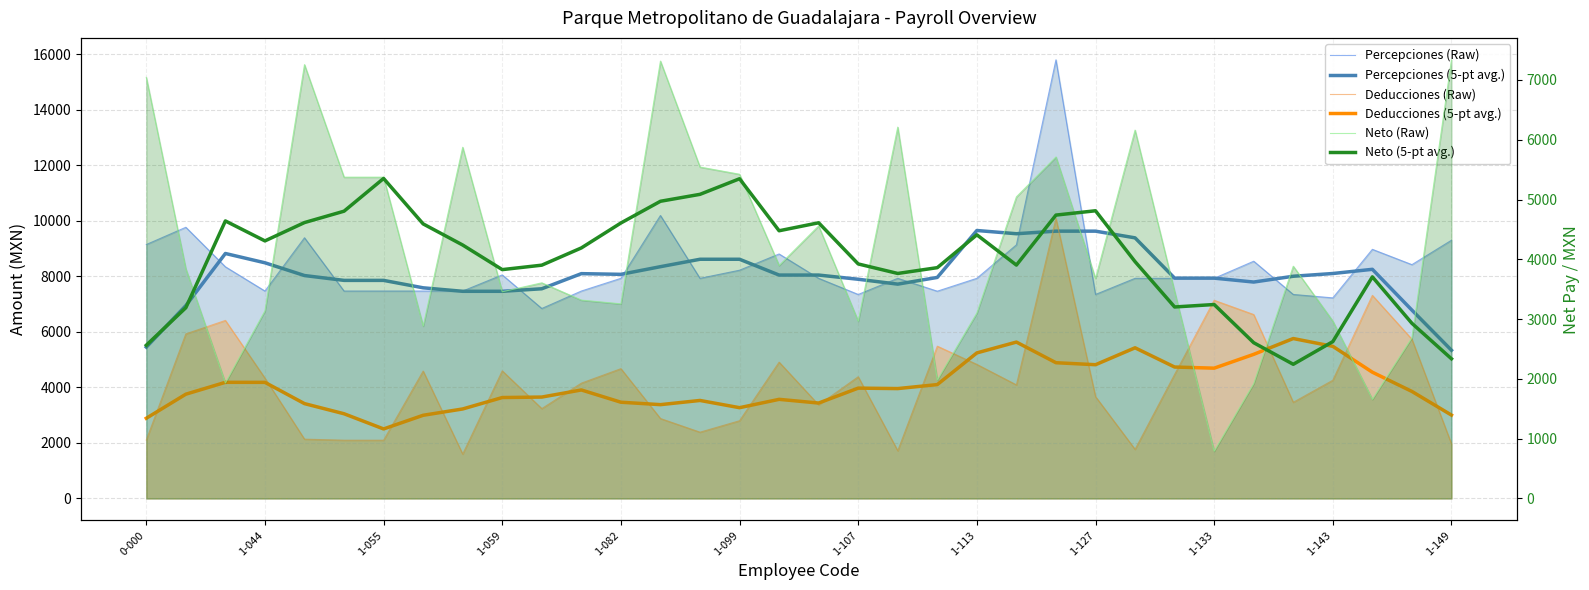

In Percepciones (5-pt avg.), how many points are higher than both neighbors (excluding endpoints)?

6